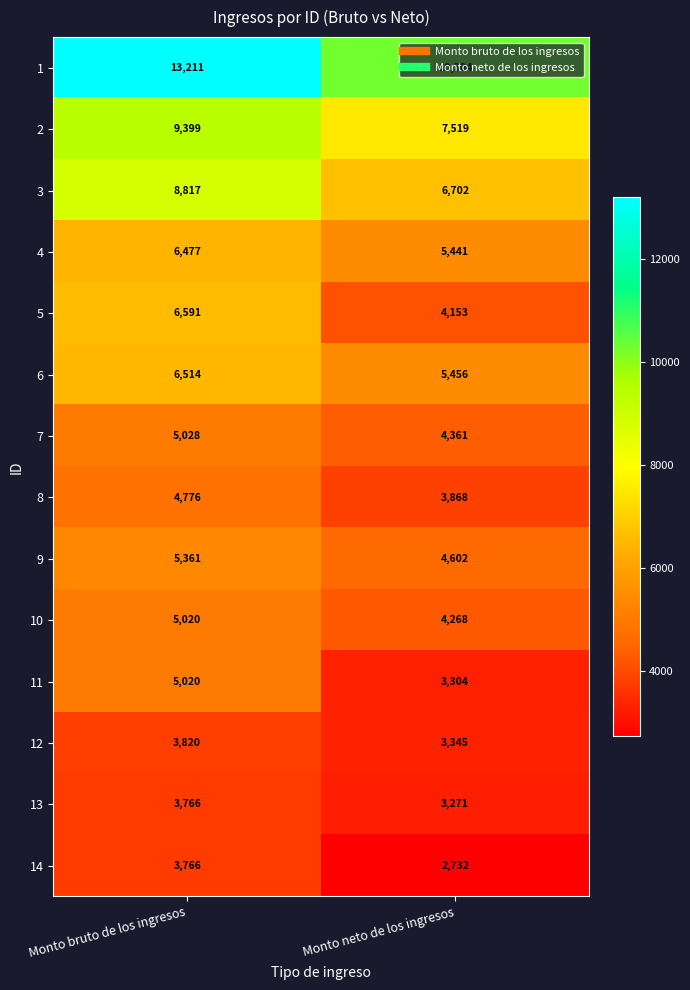

List the labels in order of 12 value, smallest first.

Monto neto de los ingresos, Monto bruto de los ingresos